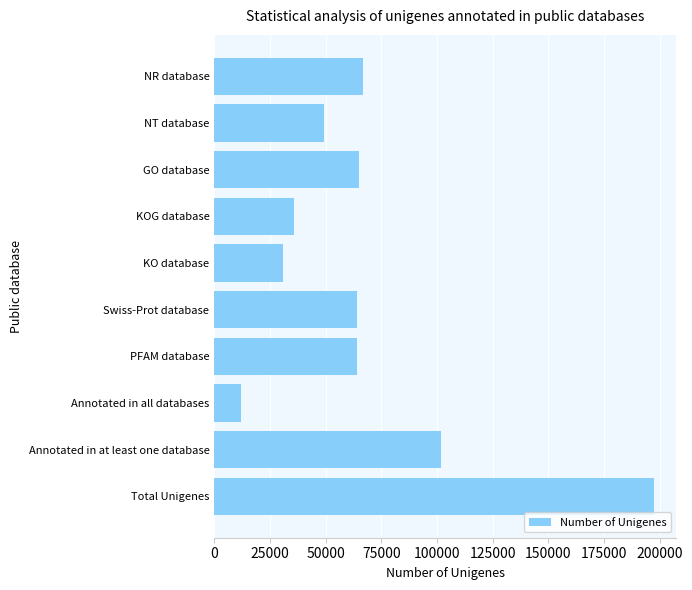

The chart shows a value of 64943 at GO database. True or false?

True